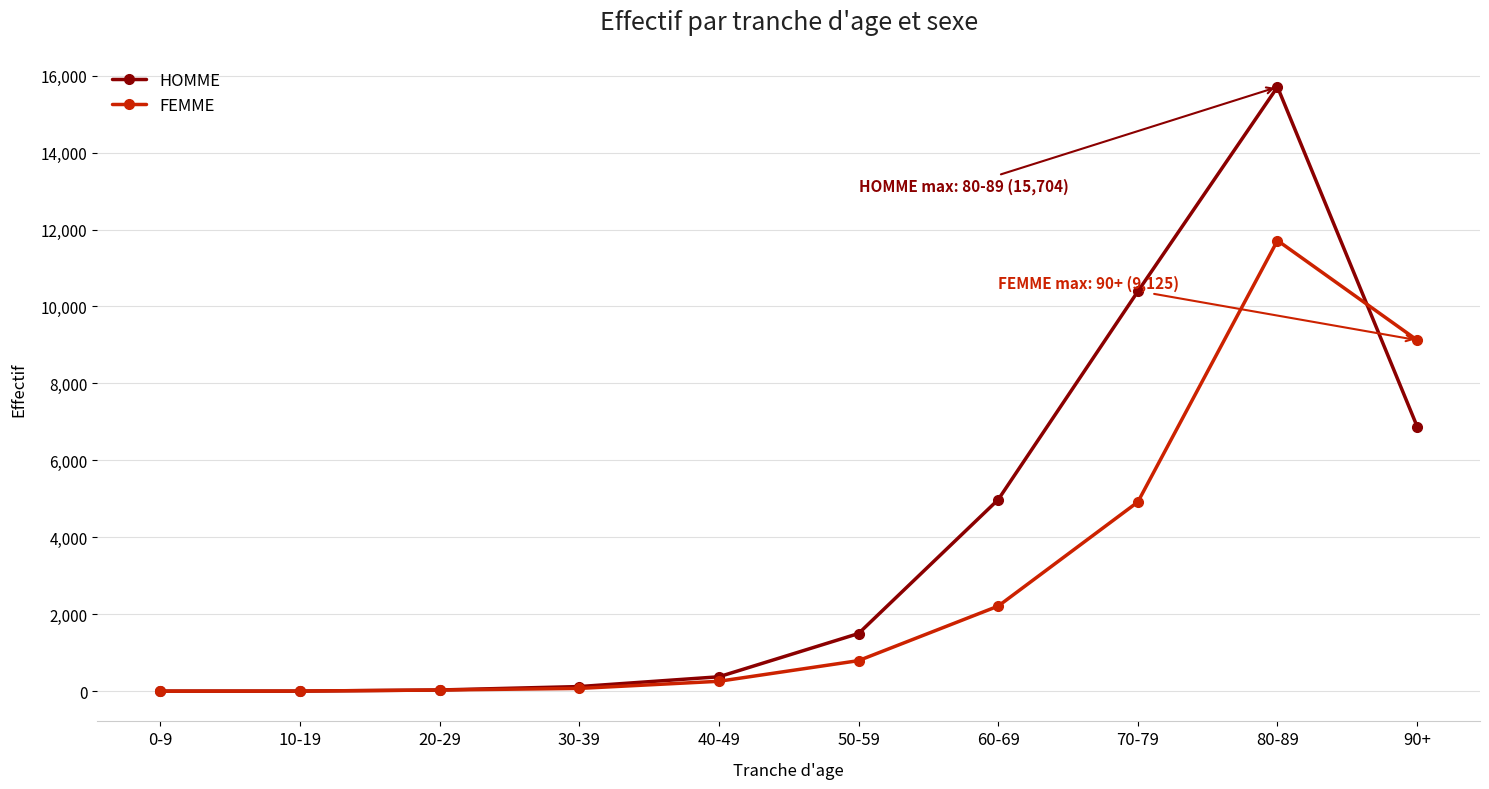

At which category does the chart reach its peak across all series?

80-89